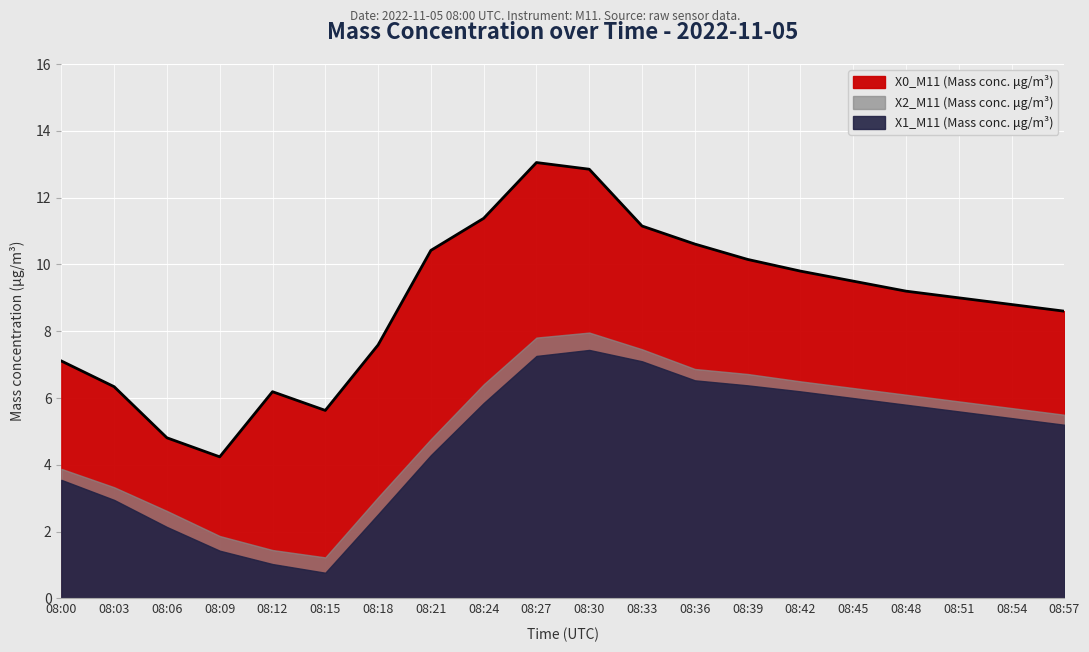

What is the difference between the maximum and minimum values in the X0_M11 (Mass conc. μg/m³) series?

8.8